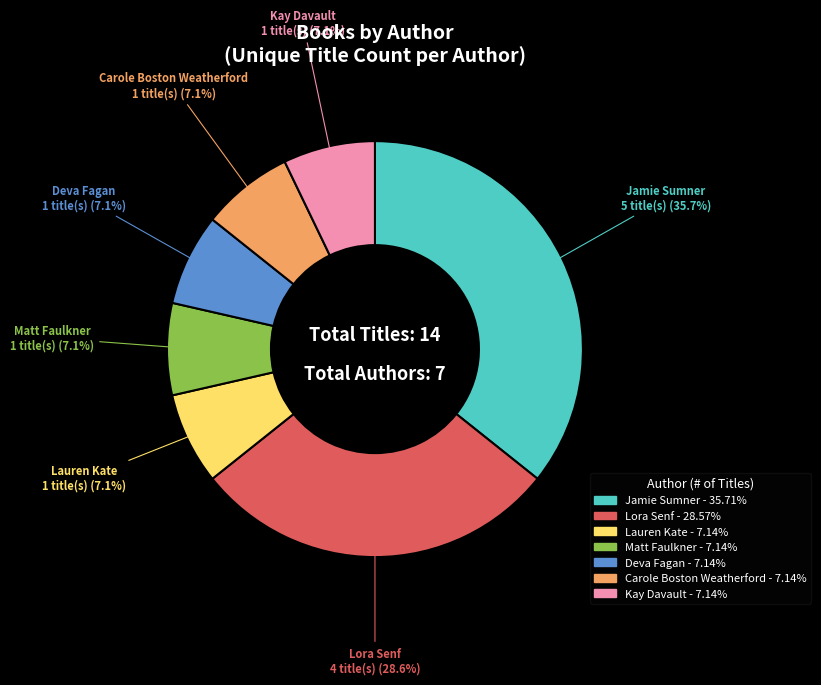

Does any single category account for the majority?

No